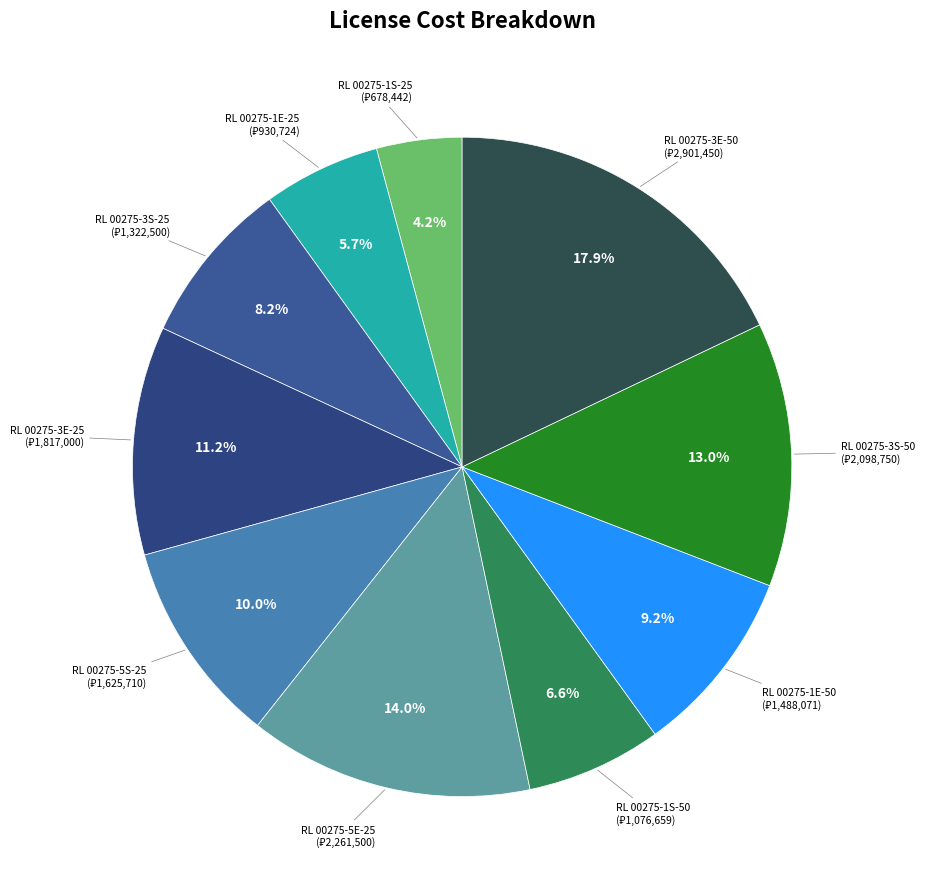

What is the smallest slice in the pie chart?

RL 00275-1S-25